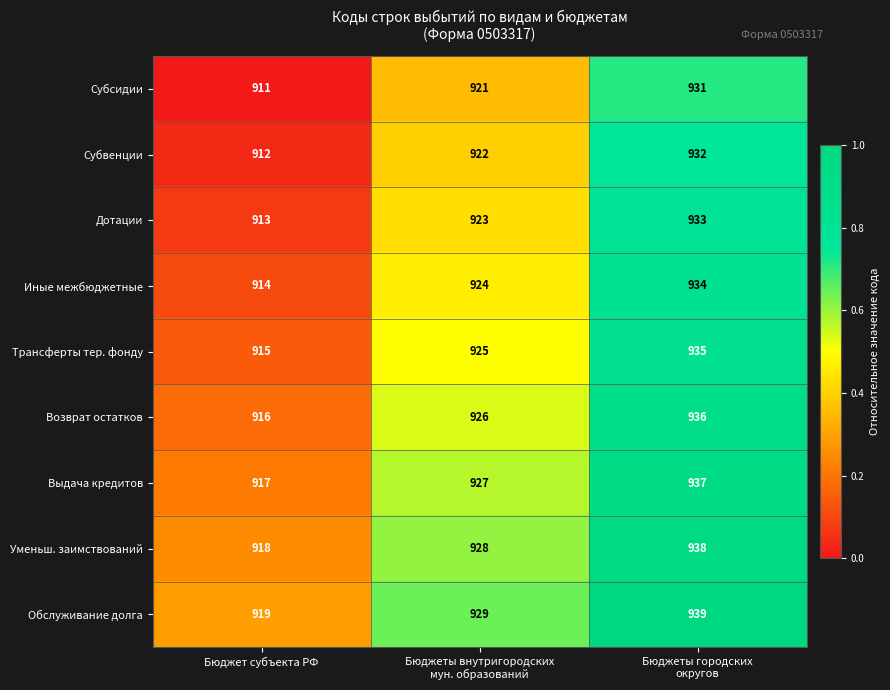

What is the lowest value of the Иные межбюджетные series?

914